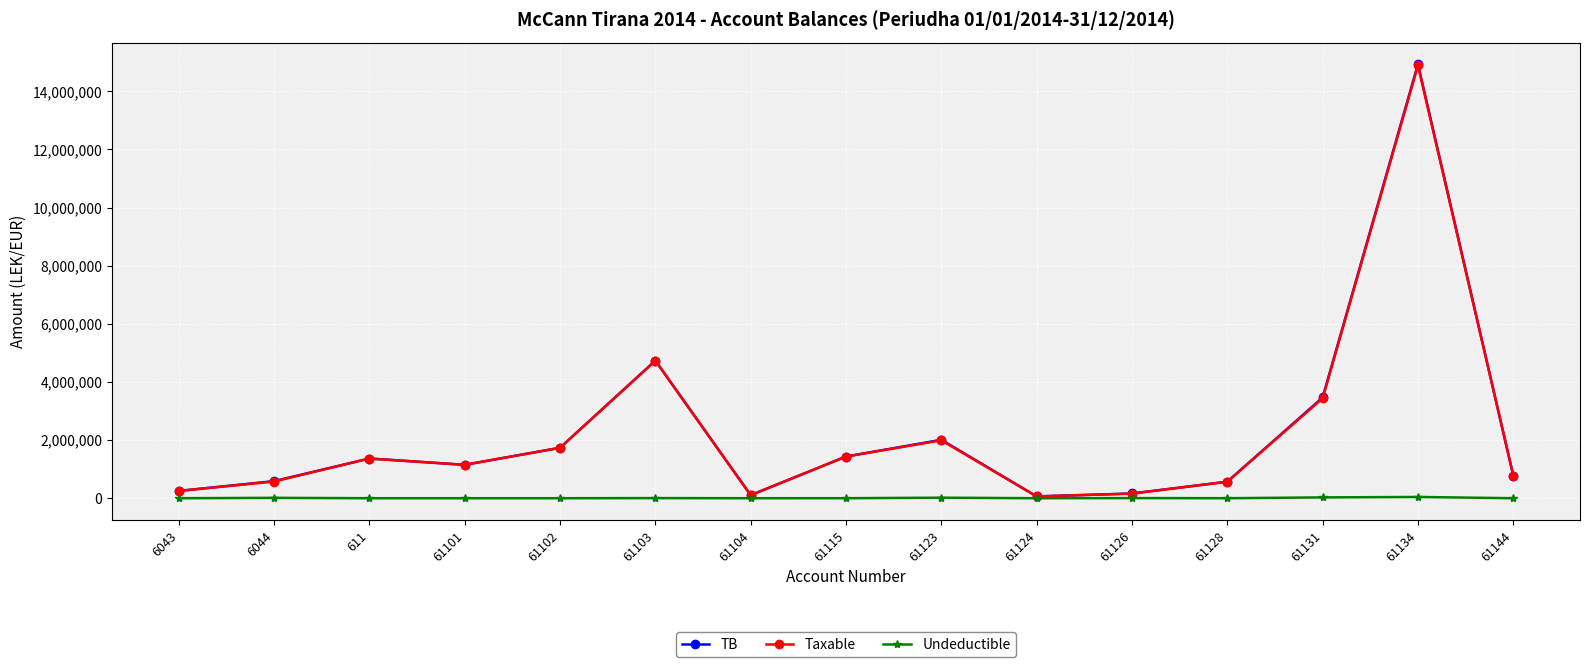

The value of TB at 61134 is 14931158.8. True or false?

True